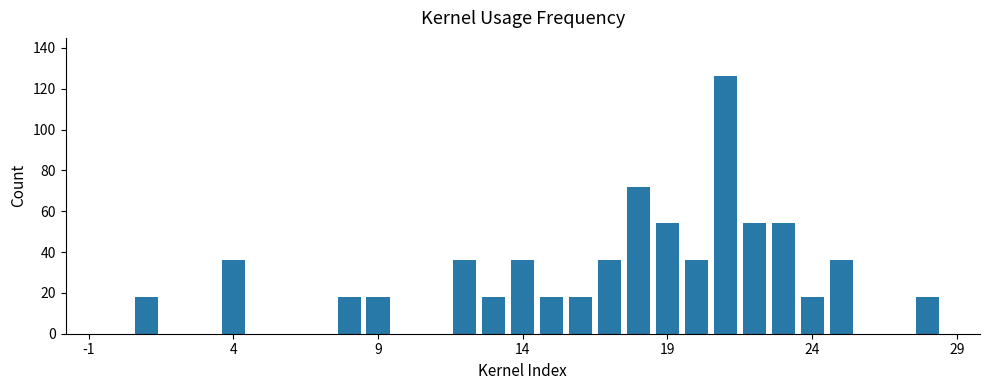

What is the sum of all values?

720